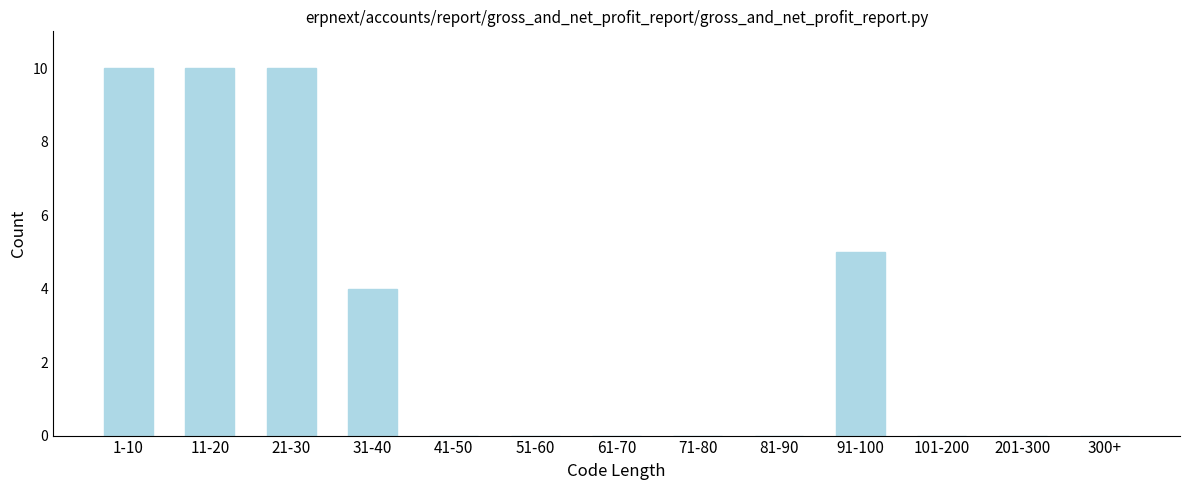

Reading left to right, extract all data points from this chart.

1-10=10	11-20=10	21-30=10	31-40=4	41-50=0	51-60=0	61-70=0	71-80=0	81-90=0	91-100=5	101-200=0	201-300=0	300+=0